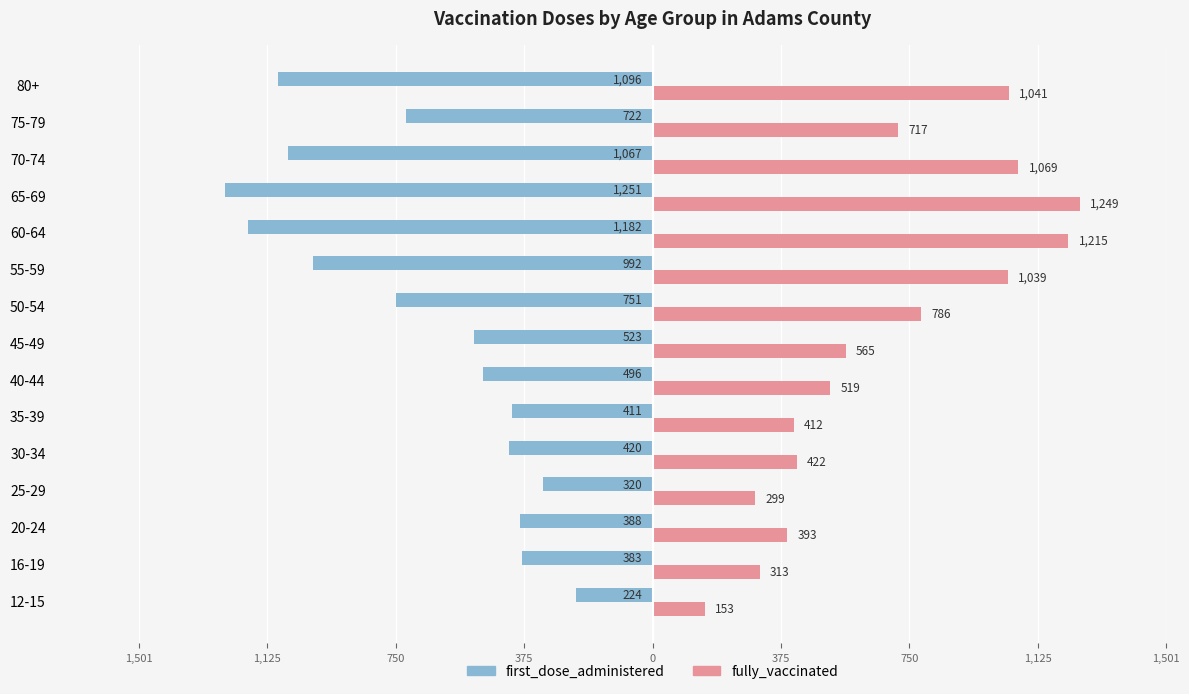

What are all the series names shown in the legend?

first_dose_administered, fully_vaccinated